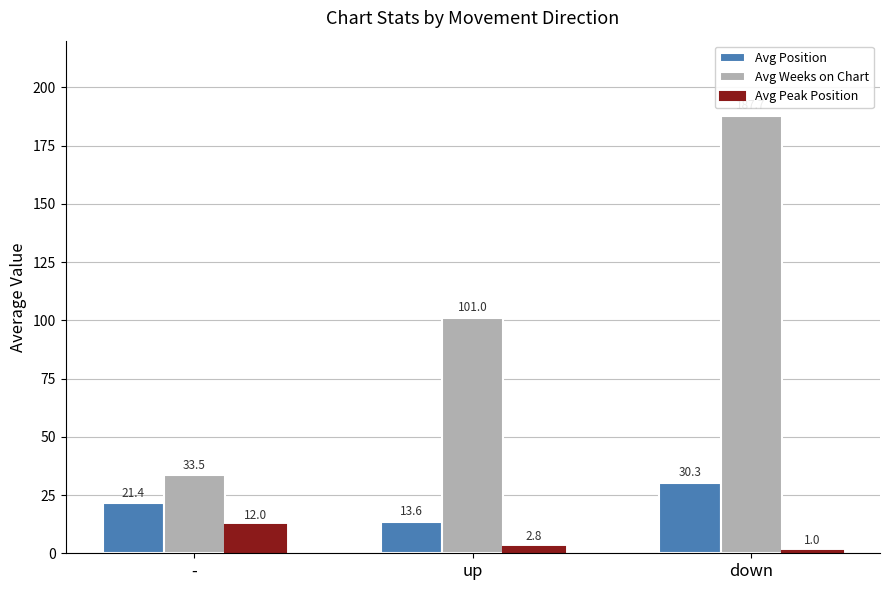

What is the sum of all Avg Position values?

65.3